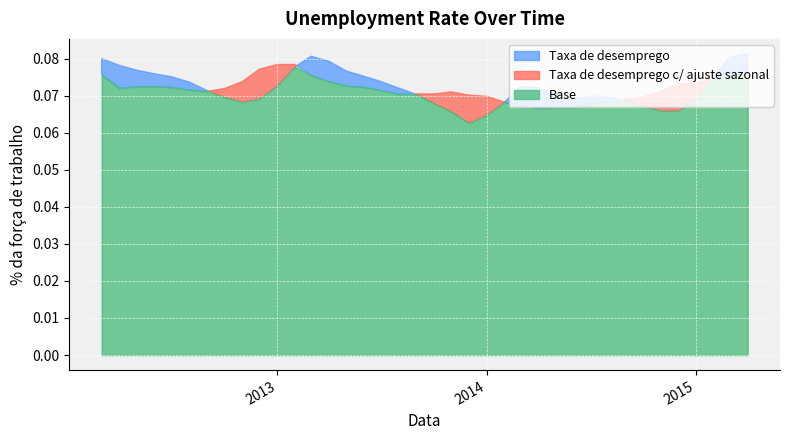

What is the lowest value of the Taxa de desemprego c/ ajuste sazonal series?

0.1